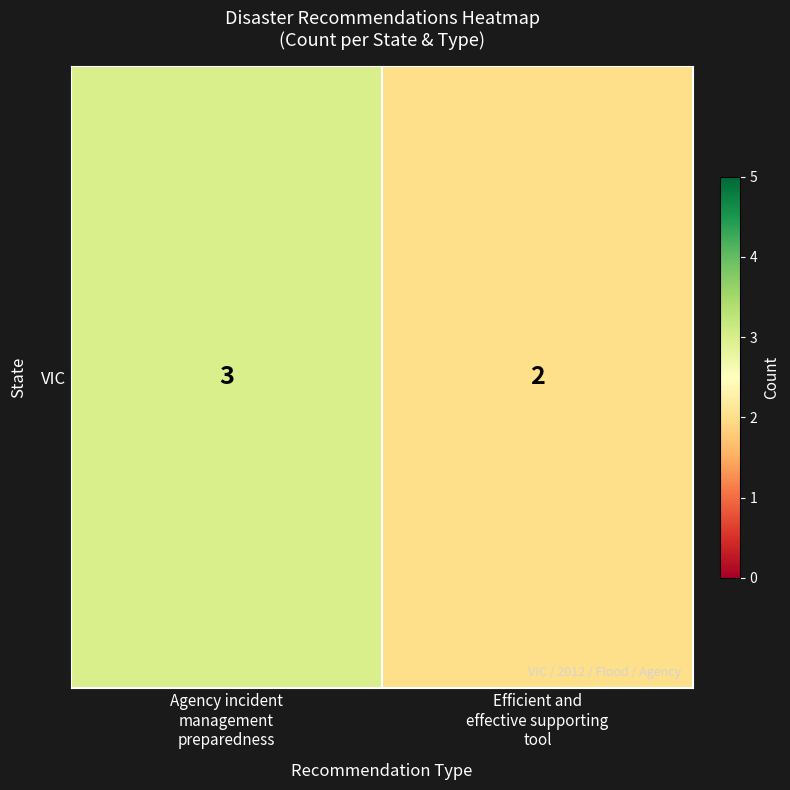

Reading left to right, what are all the values shown in this chart?

Agency incident
management
preparedness=3	Efficient and
effective supporting
tool=2